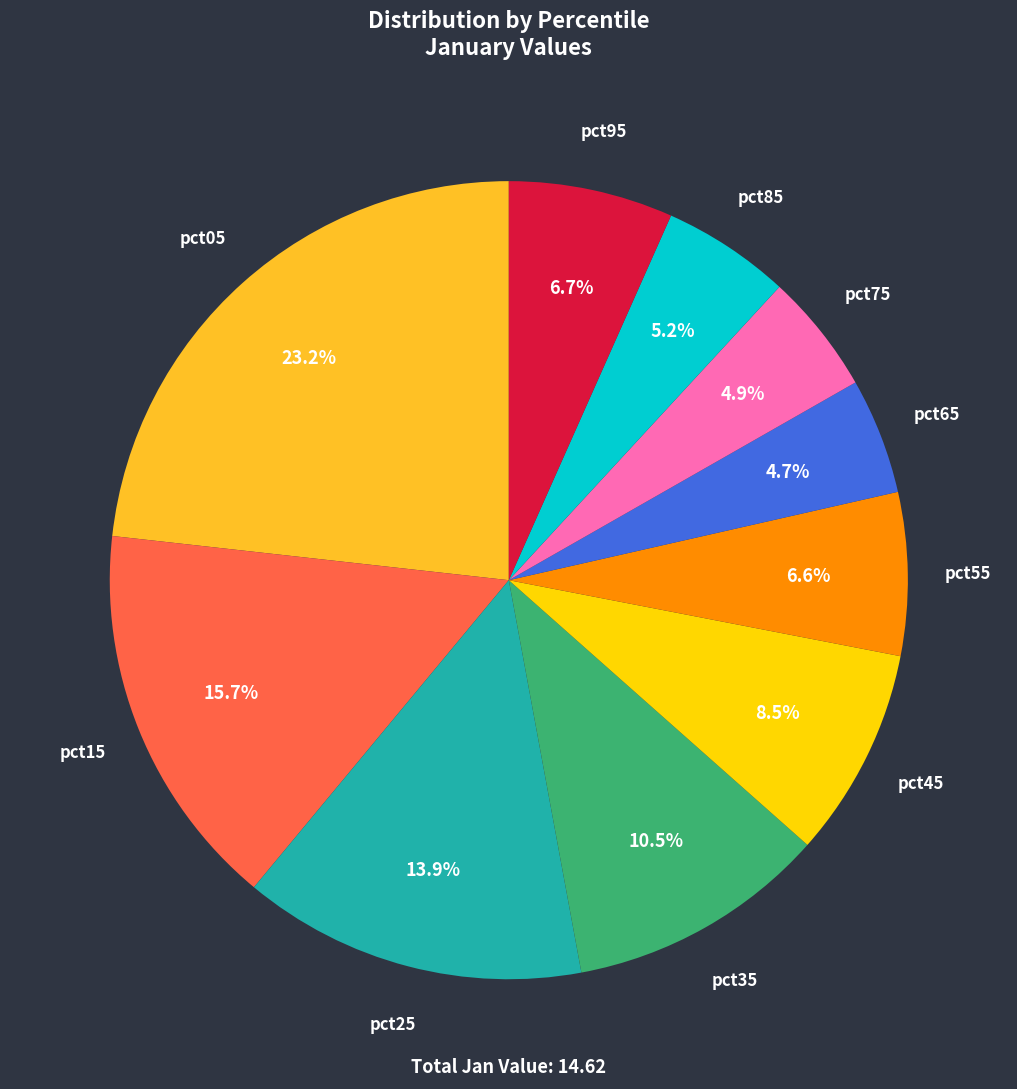

Is there any slice that represents more than half of the pie?

No